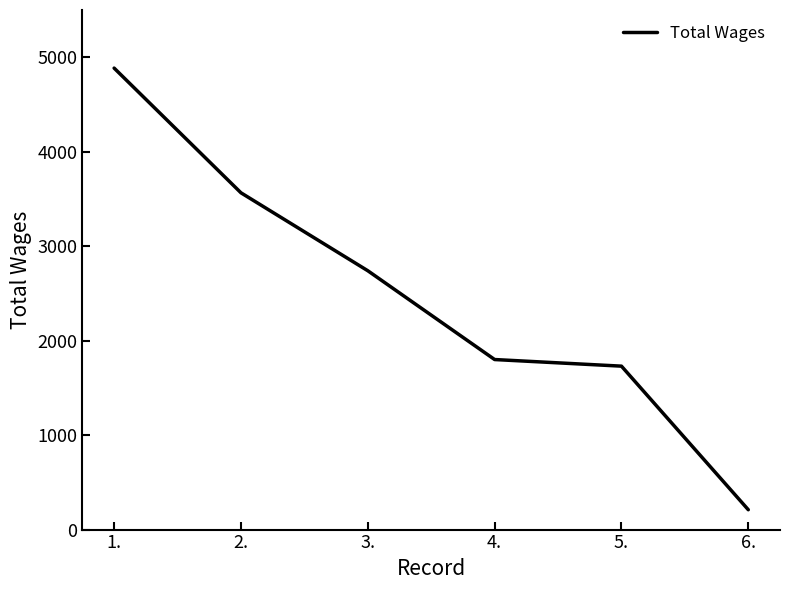

How many lines are shown in the chart?

1